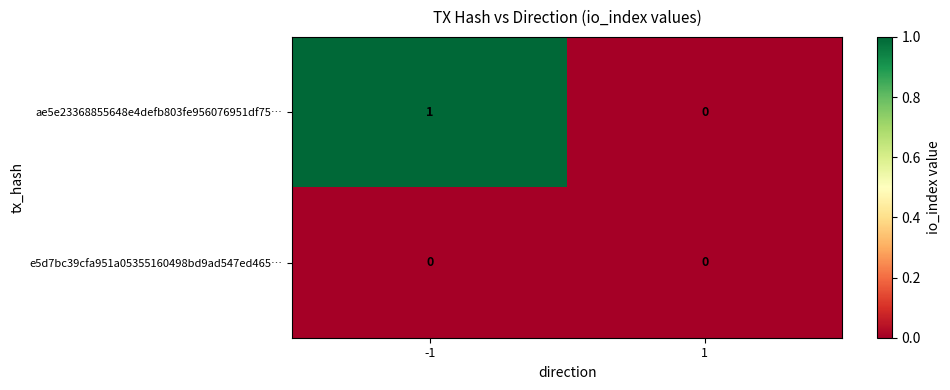

How many categories are shown in the chart?

2